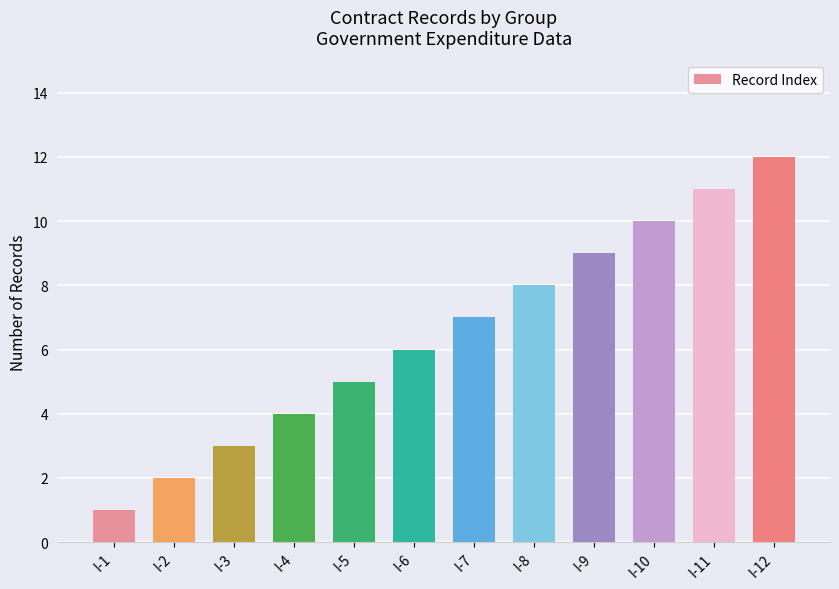

How many distinct data groups are displayed?

1